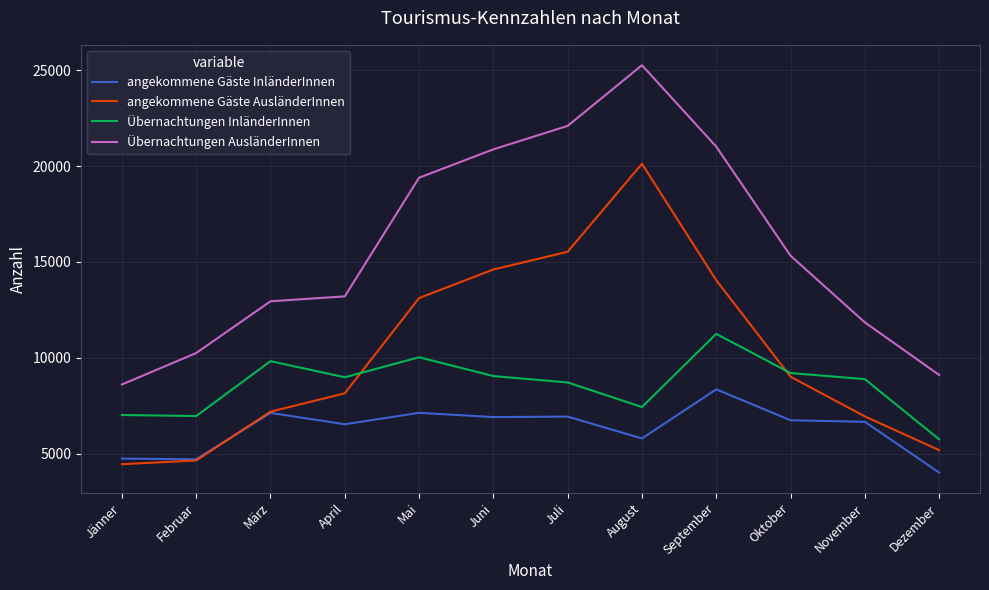

What position from the right is Oktober?

3